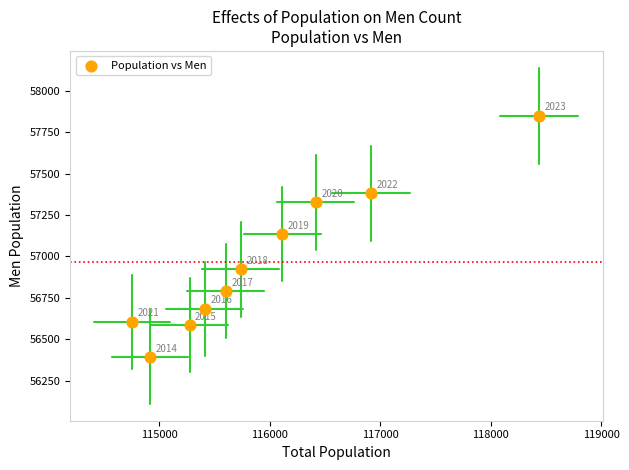

What Y value in the scatter plot is closest to 57121?

57135